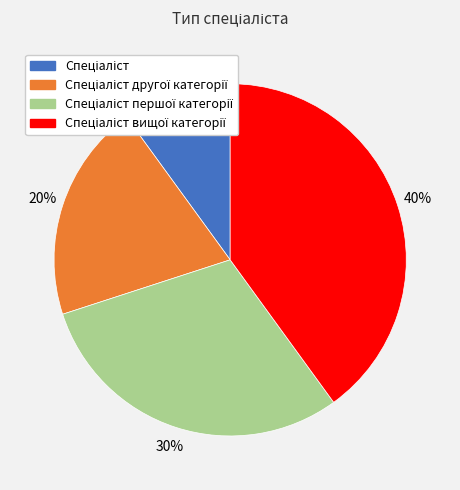

To the nearest percent, what is the difference between the largest and smallest slice percentages?

30%